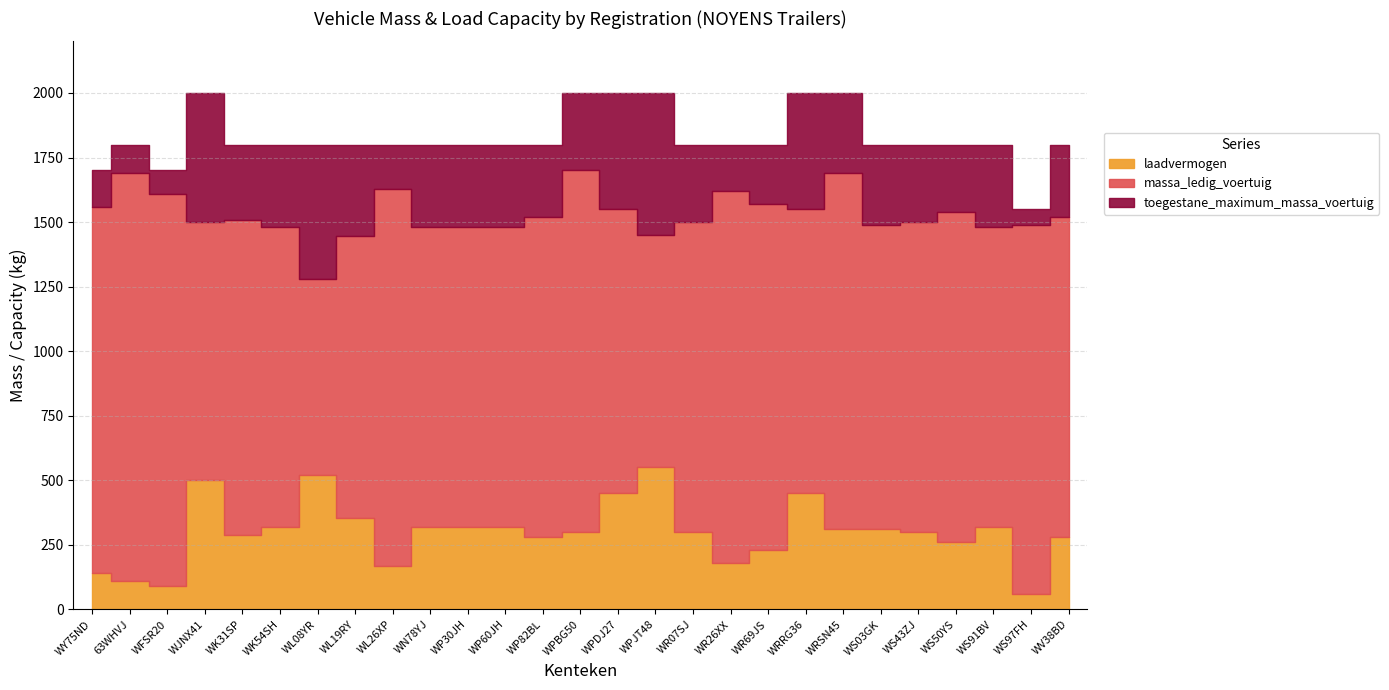

What is the difference between the maximum and minimum values in the toegestane_maximum_massa_voertuig series?

450